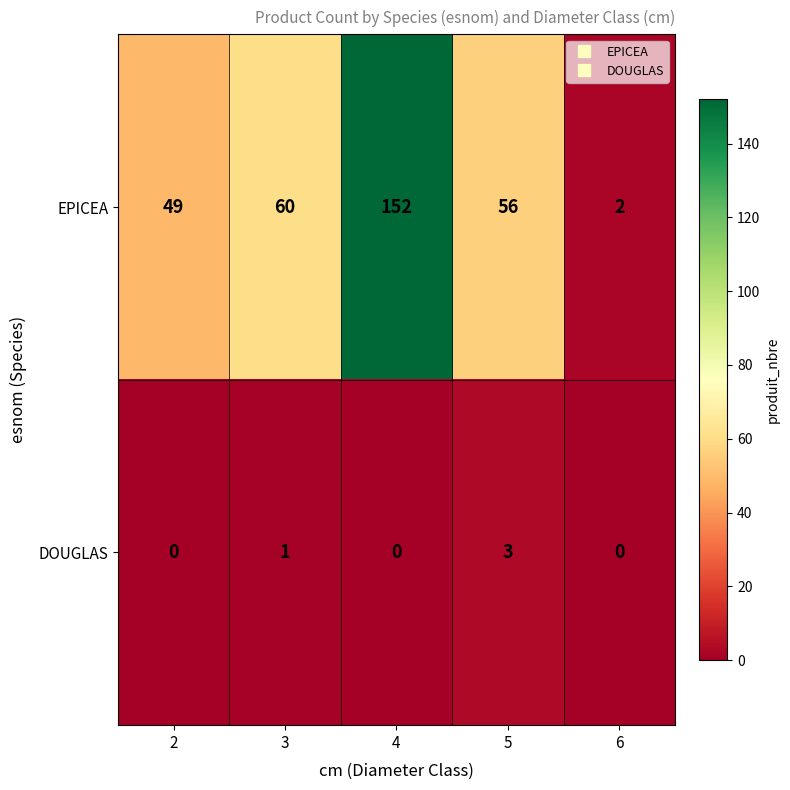

What is the highest value of the EPICEA series?

152